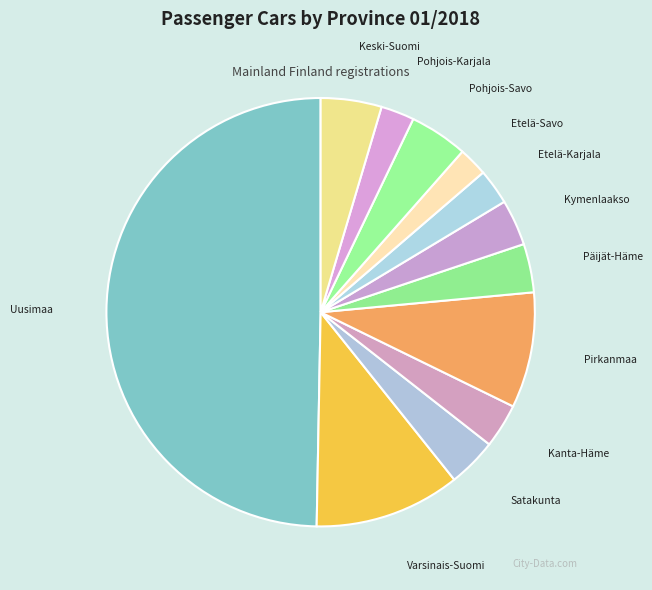

How many segments does this pie chart have?

12